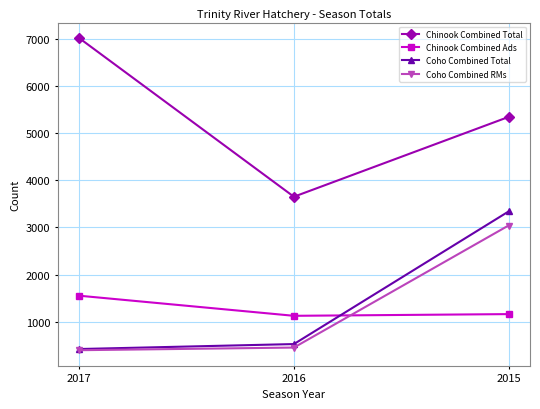

What is the difference between the maximum and minimum values in the Chinook Combined Total series?

3361